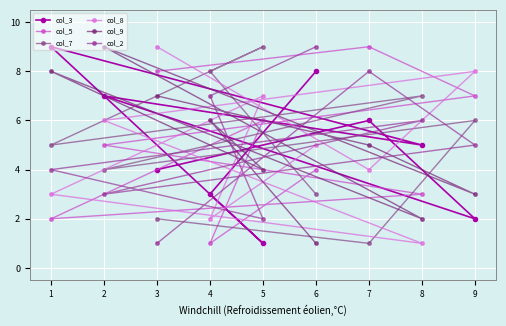

Which series has the widest spread of values?

col_3